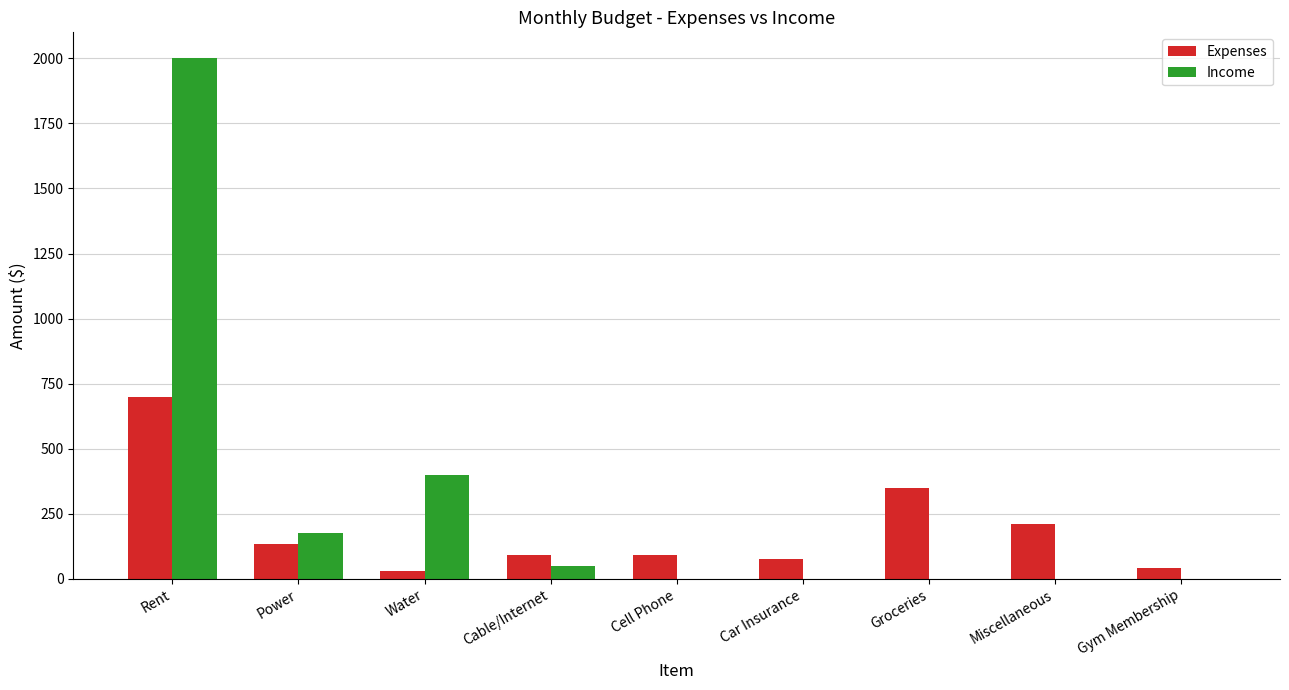

What is the total value across all series at Groceries?

350